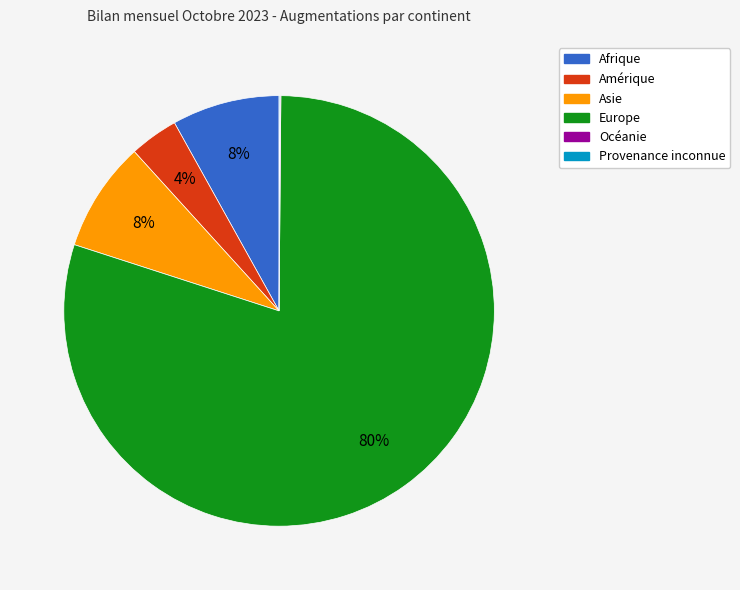

True or false: Amérique accounts for 4% of the total.

True